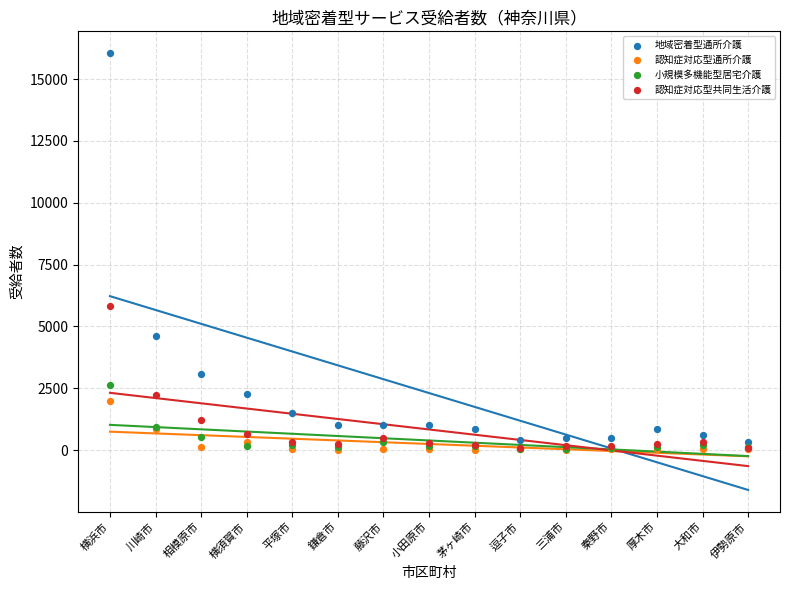

Across all series, what Y value is closest to 8027?

5806